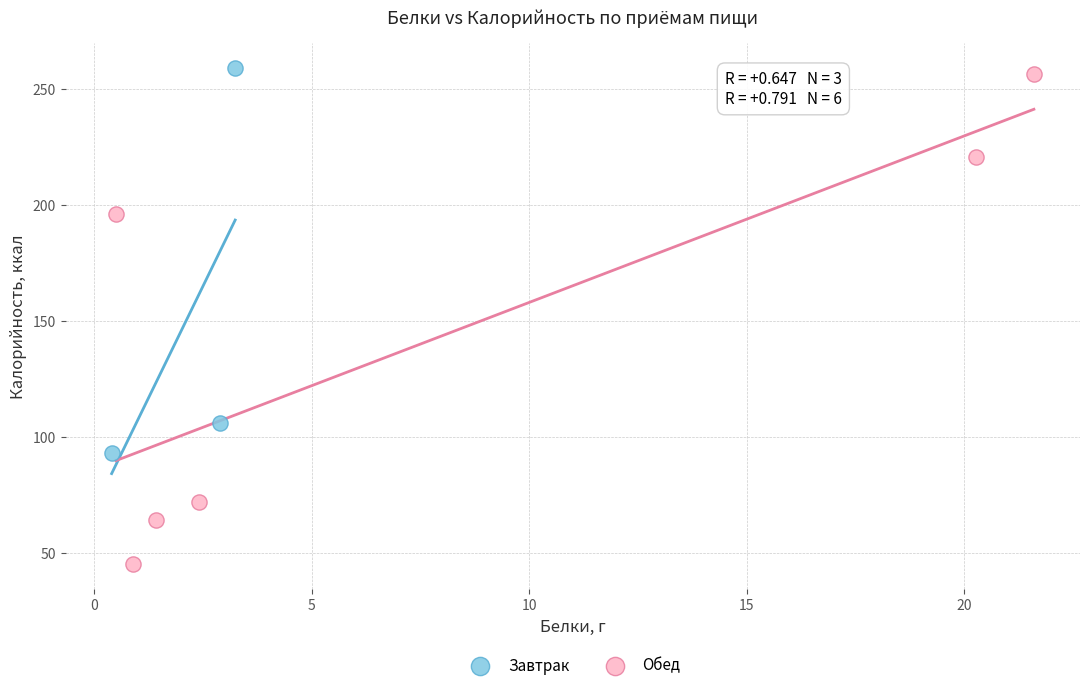

Which series reaches the minimum Y coordinate?

Обед